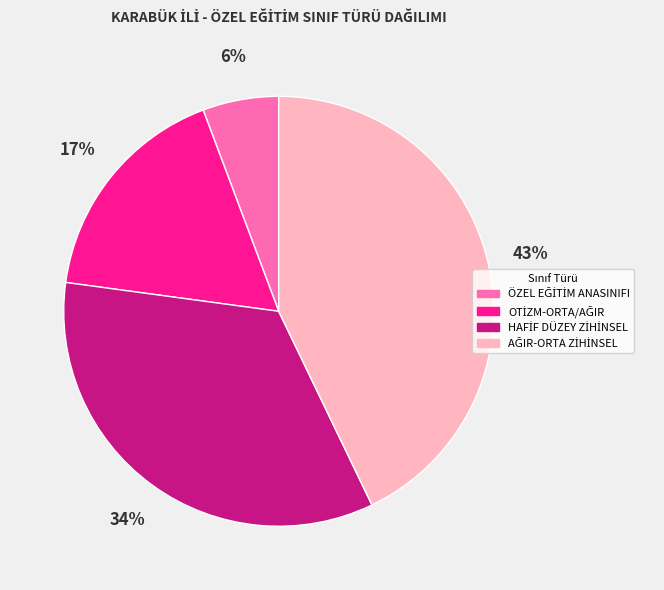

To the nearest percent, what is the difference between the largest and smallest slice percentages?

37%